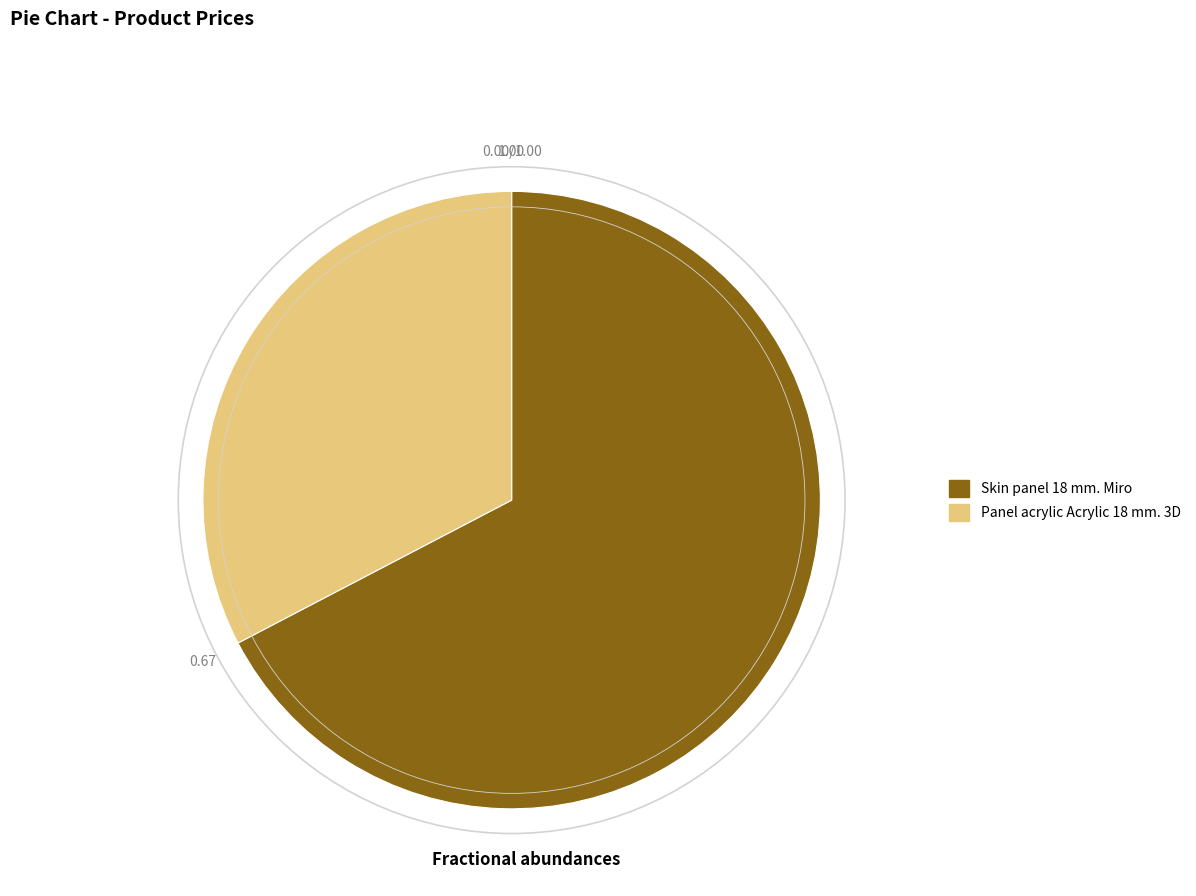

Is there any slice that represents more than half of the pie?

Yes